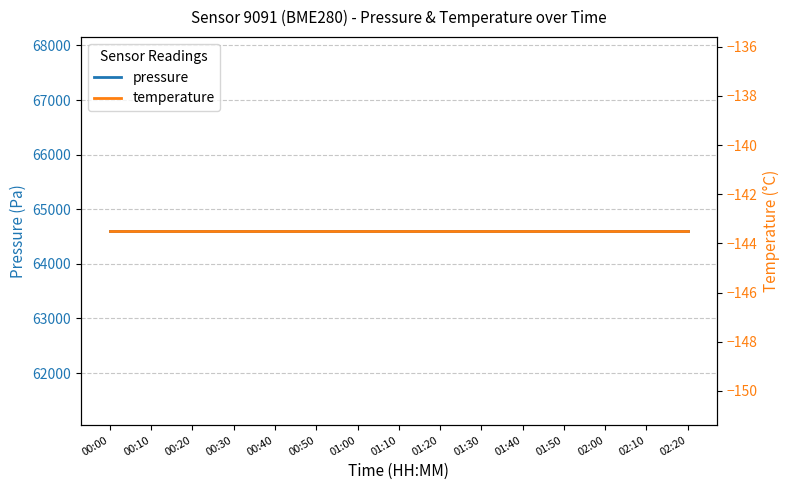

What are all the series names shown in the legend?

pressure, temperature